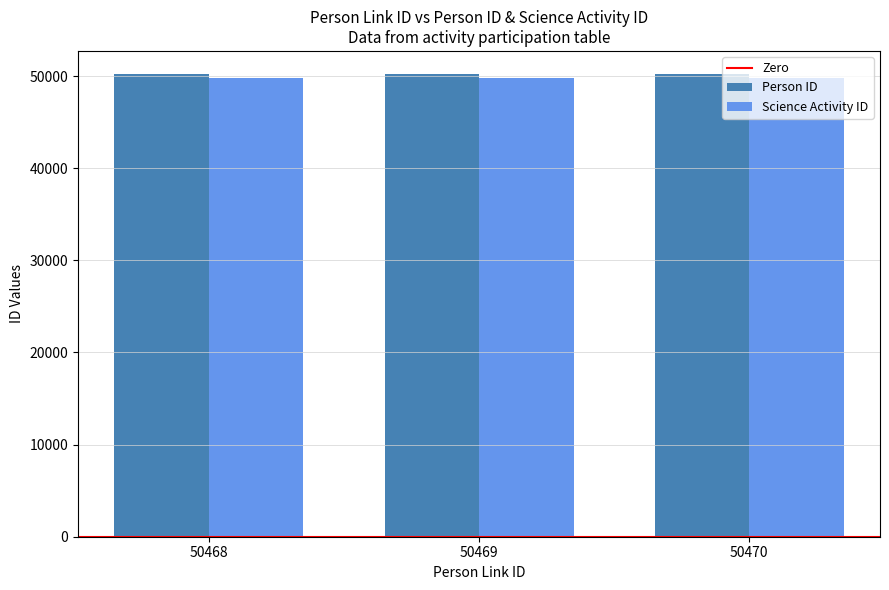

The value of Person ID at 50469 is 50224. True or false?

True